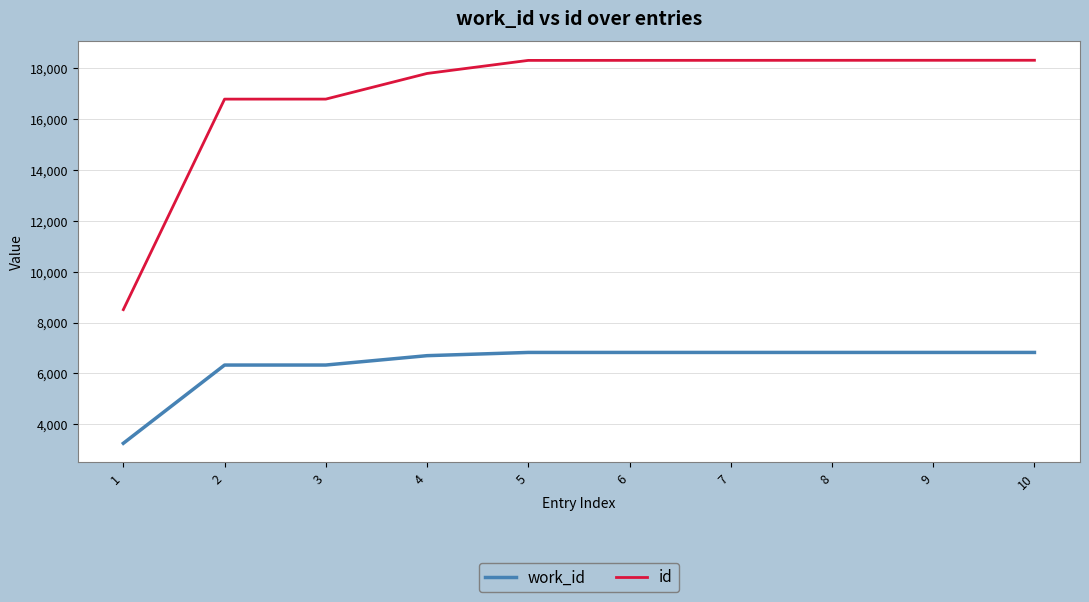

Rank the series by their maximum value, from highest to lowest.

id, work_id